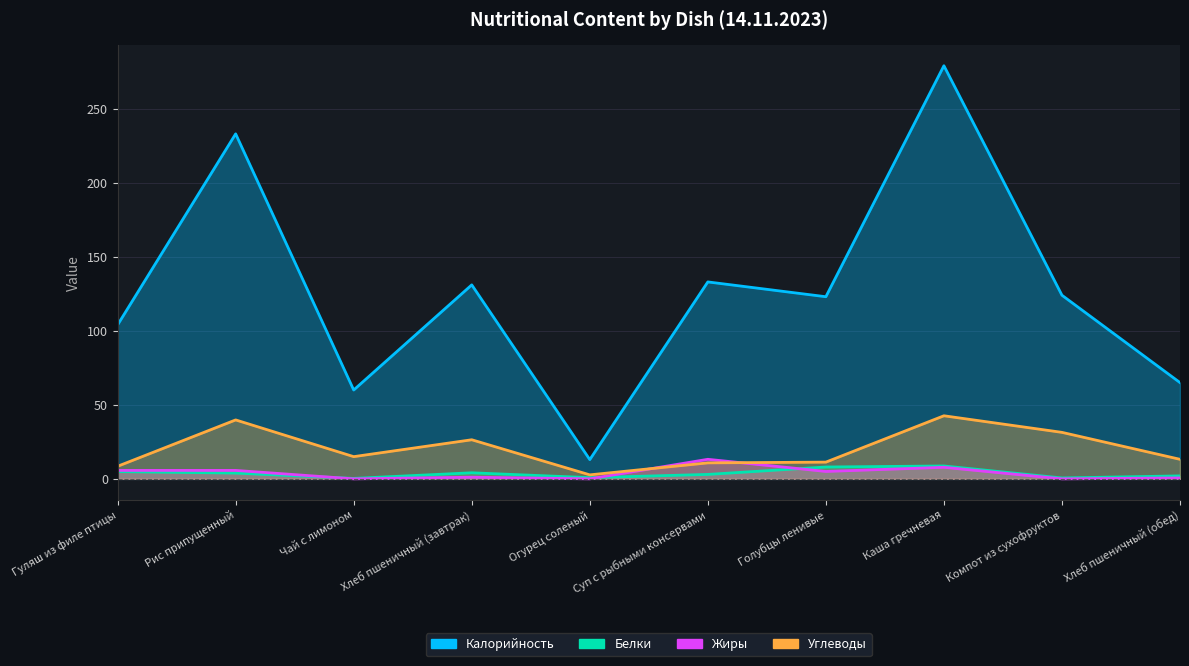

Which has a higher value, Хлеб пшеничный (обед) or Чай с лимоном?

Хлеб пшеничный (обед)